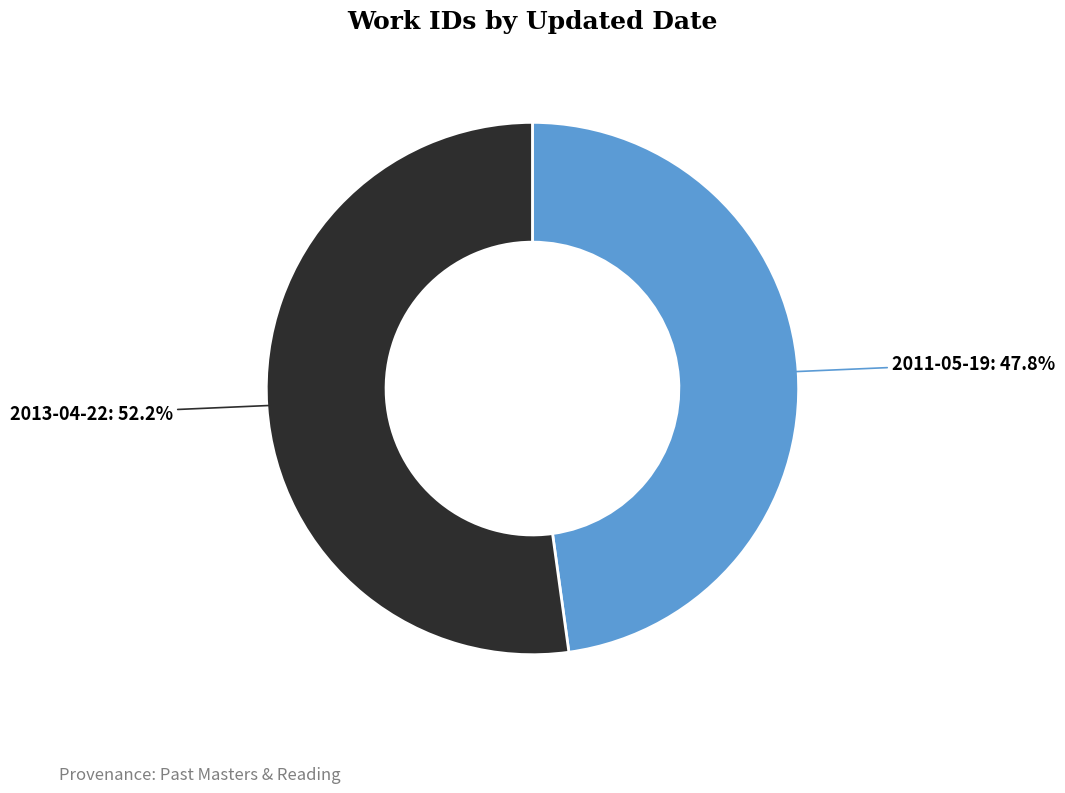

How much of the chart is everything except 2011-05-19?

52.2%